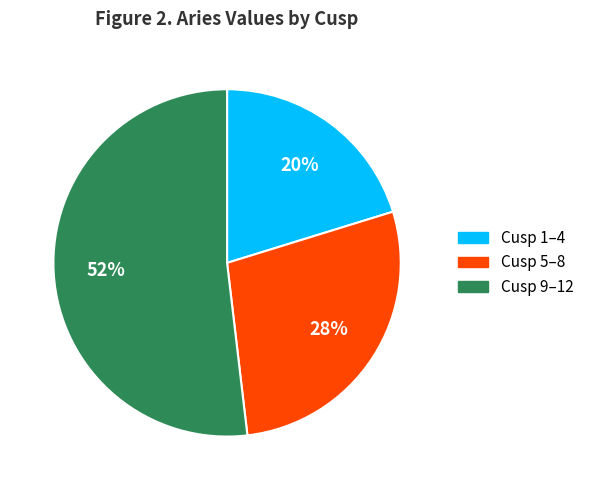

Count the number of slices in the pie.

3